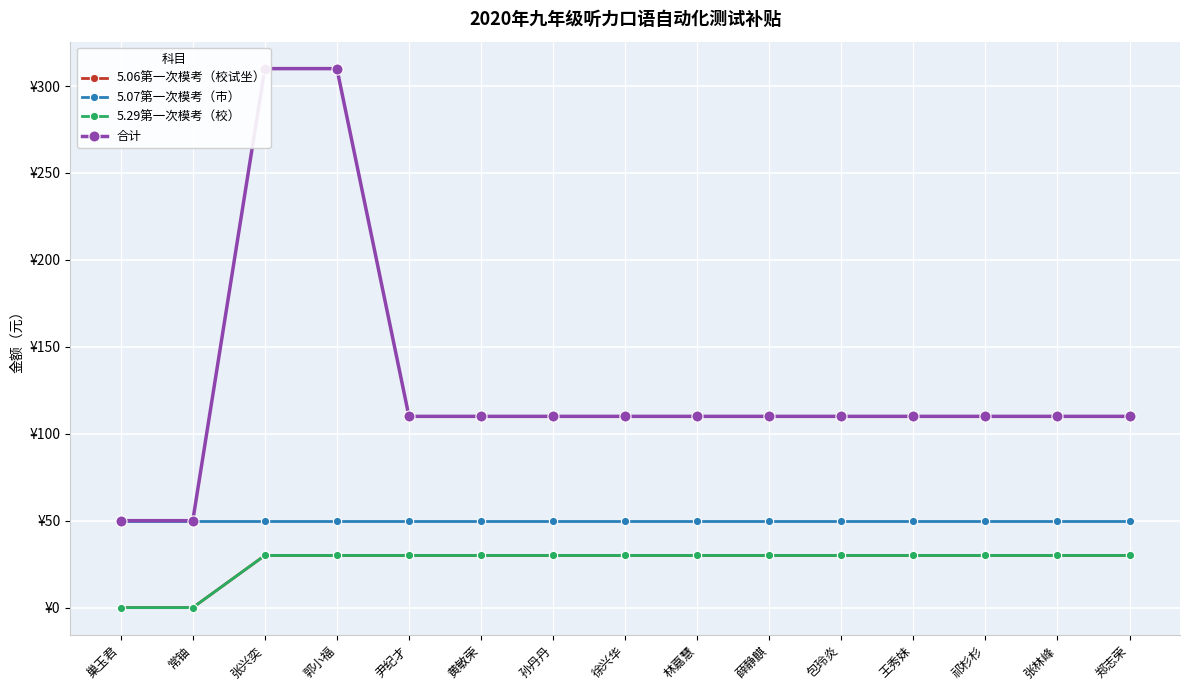

What is the value of the 5.07第一次模考（市） point at the 1st from the left?

50